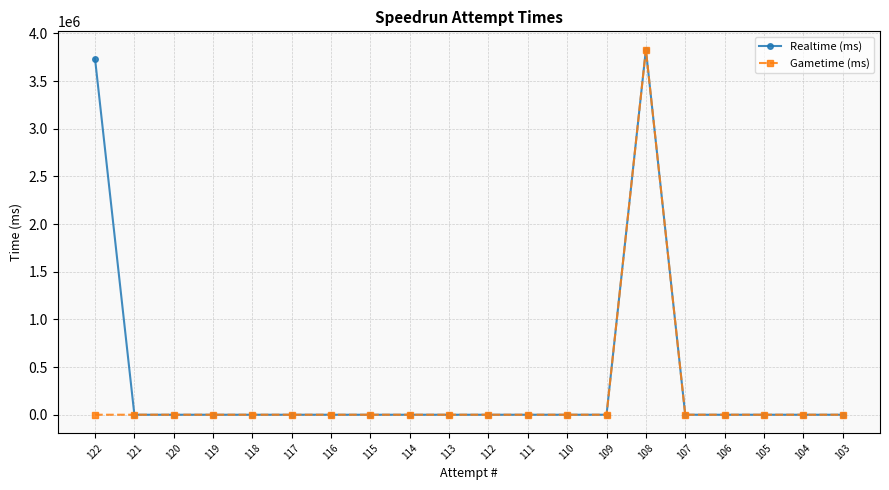

The value of Gametime (ms) at 109 is -2316639. True or false?

False